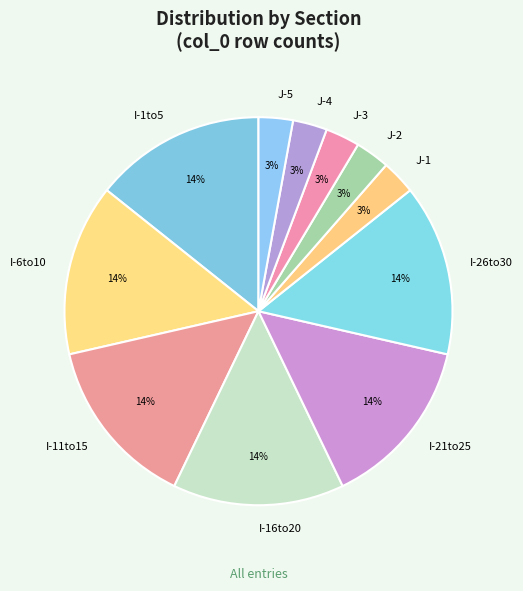

Combined, do I-11to15 and I-16to20 account for over 50%?

No